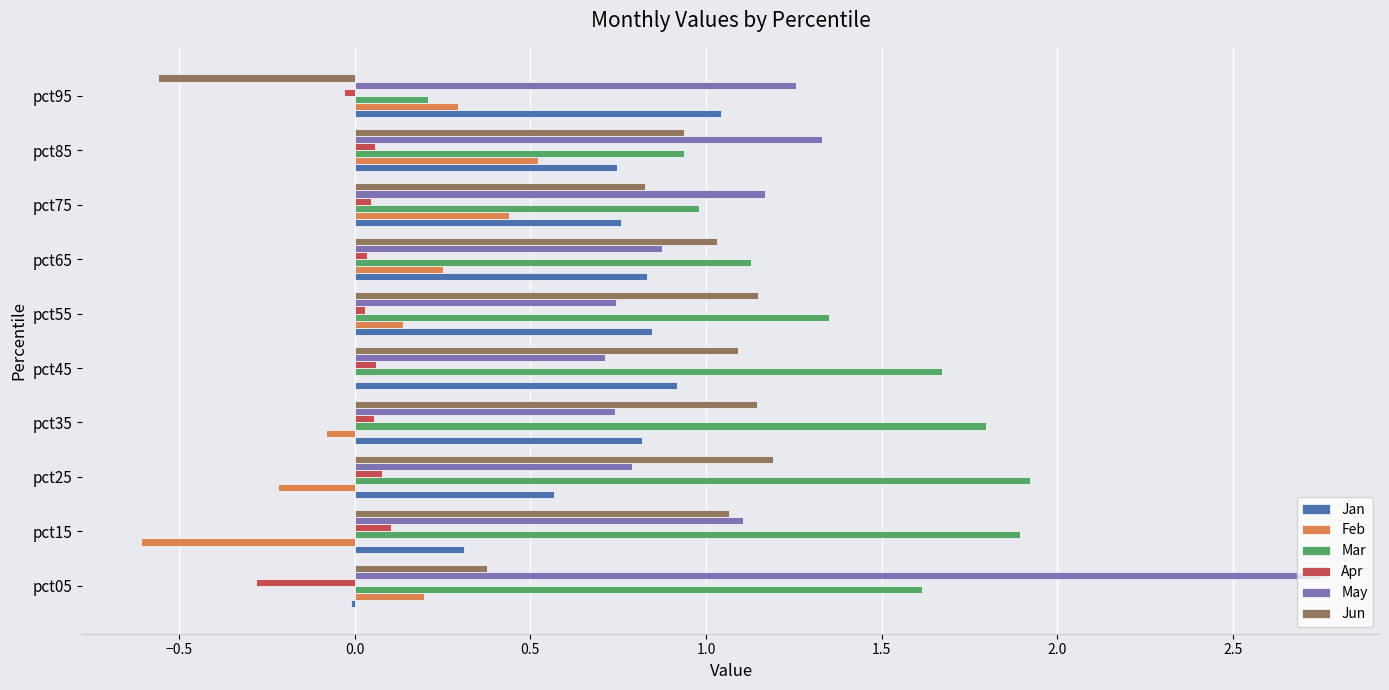

At which label does Jan reach its peak?

pct95